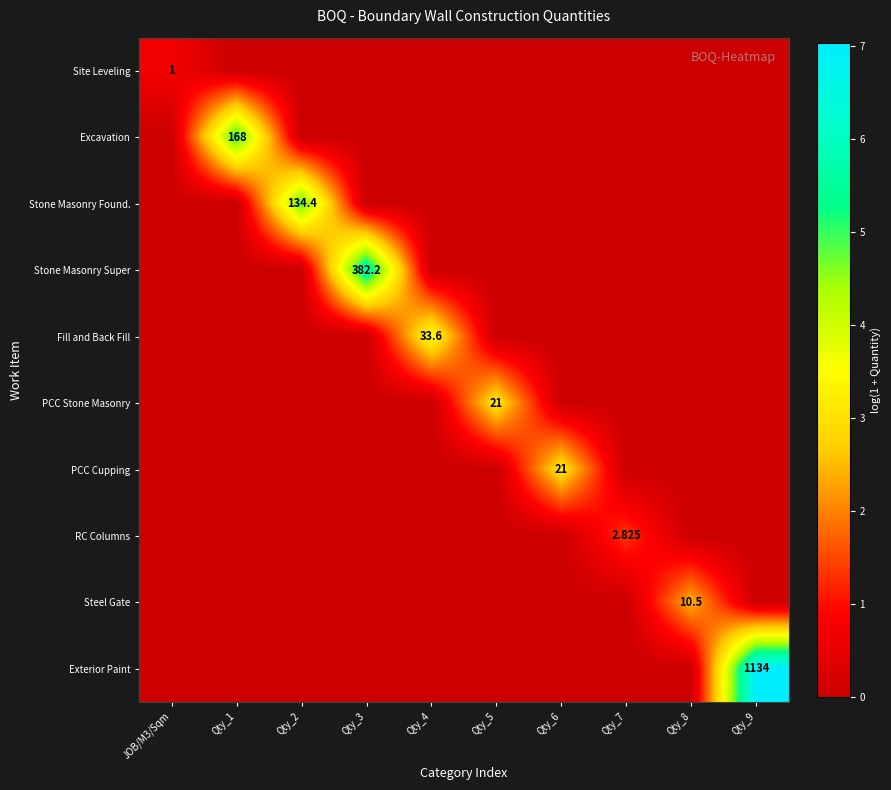

At how many categories does at least one series exceed 0?

10